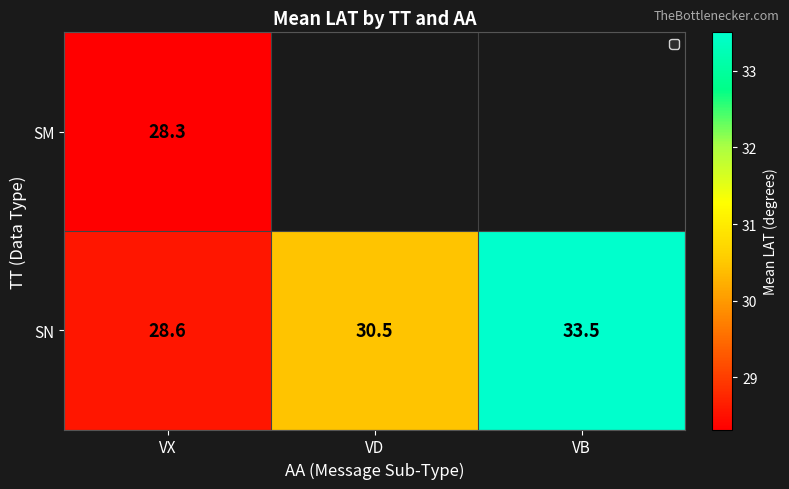

Which category has the lowest value in the SN series?

VX